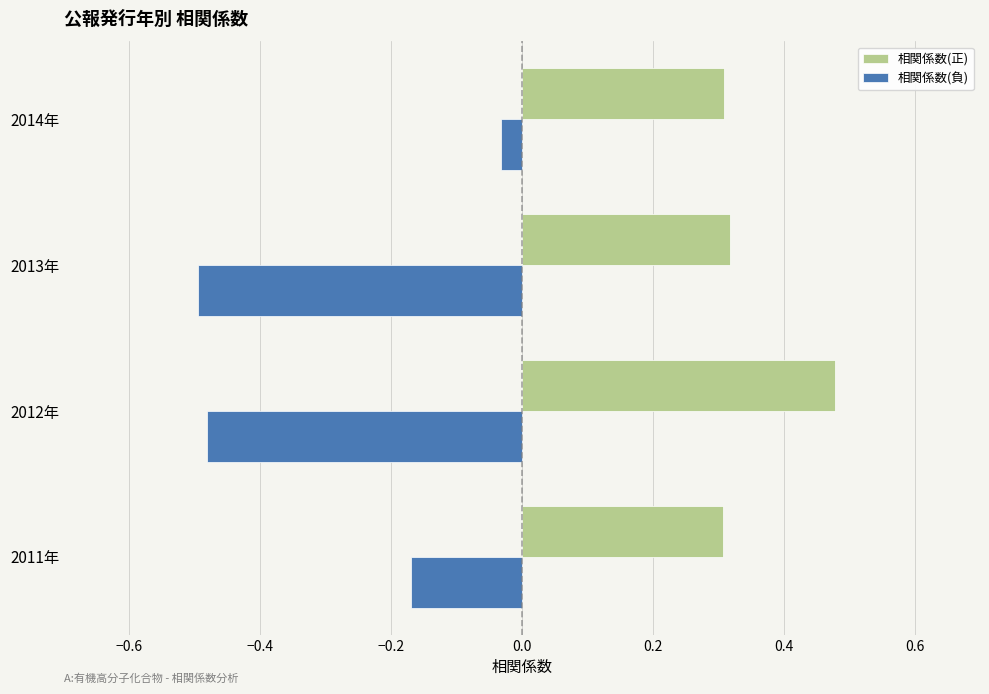

Which series has the largest range (max minus min)?

相関係数(負)